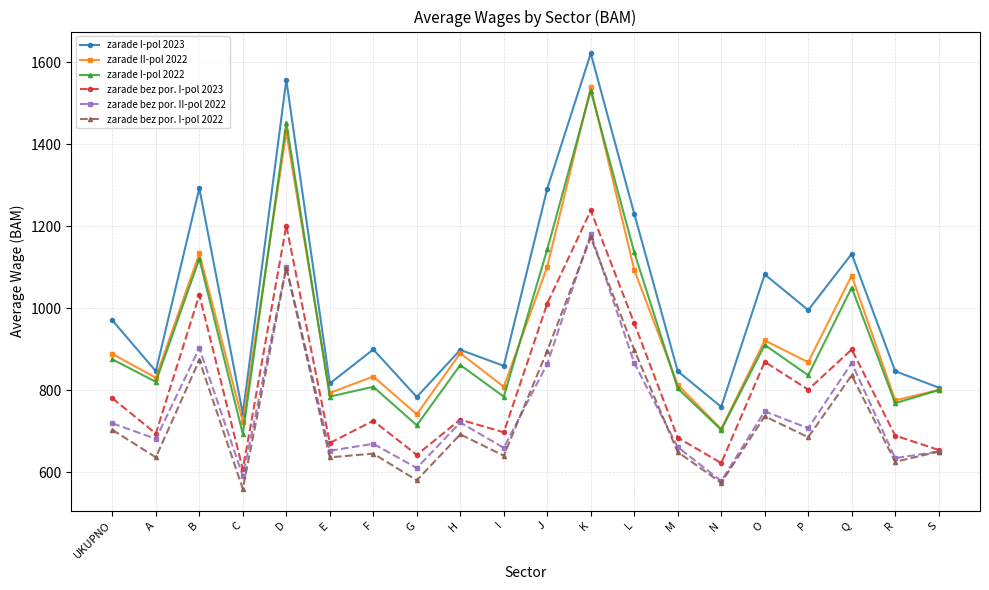

True or false: zarade I-pol 2022 and zarade bez por. I-pol 2023 cross at least once.

False